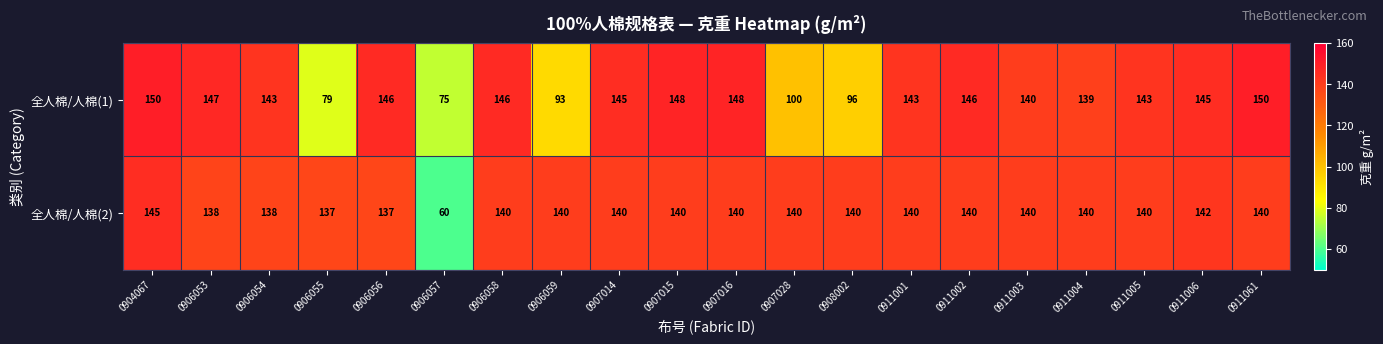

What is the difference between the second highest and second lowest values in the 全人棉/人棉(2) series?

5